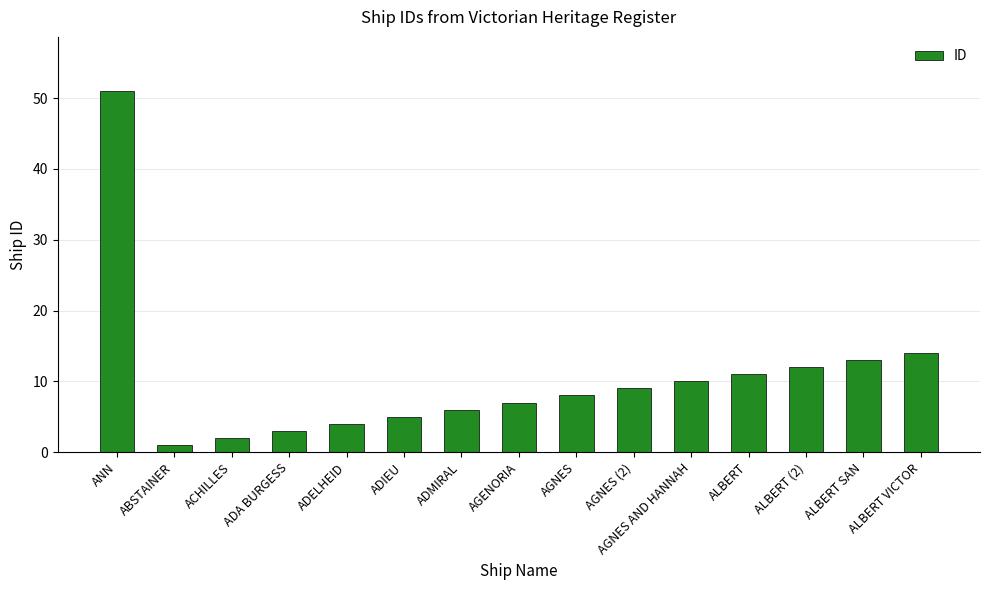

Reading right to left, extract all data points from this chart.

ALBERT VICTOR=14	ALBERT SAN=13	ALBERT (2)=12	ALBERT=11	AGNES AND HANNAH=10	AGNES (2)=9	AGNES=8	AGENORIA=7	ADMIRAL=6	ADIEU=5	ADELHEID=4	ADA BURGESS=3	ACHILLES=2	ABSTAINER=1	ANN=51